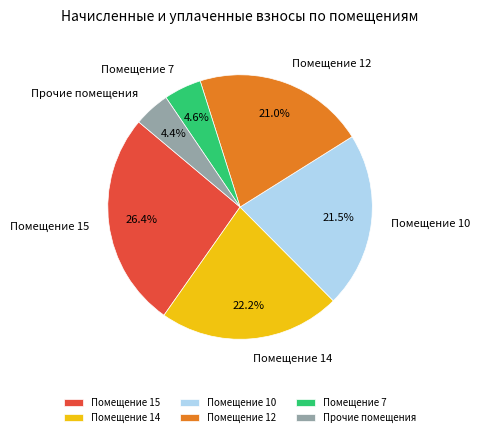

Between Помещение 10 and Помещение 14, which is larger?

Помещение 14